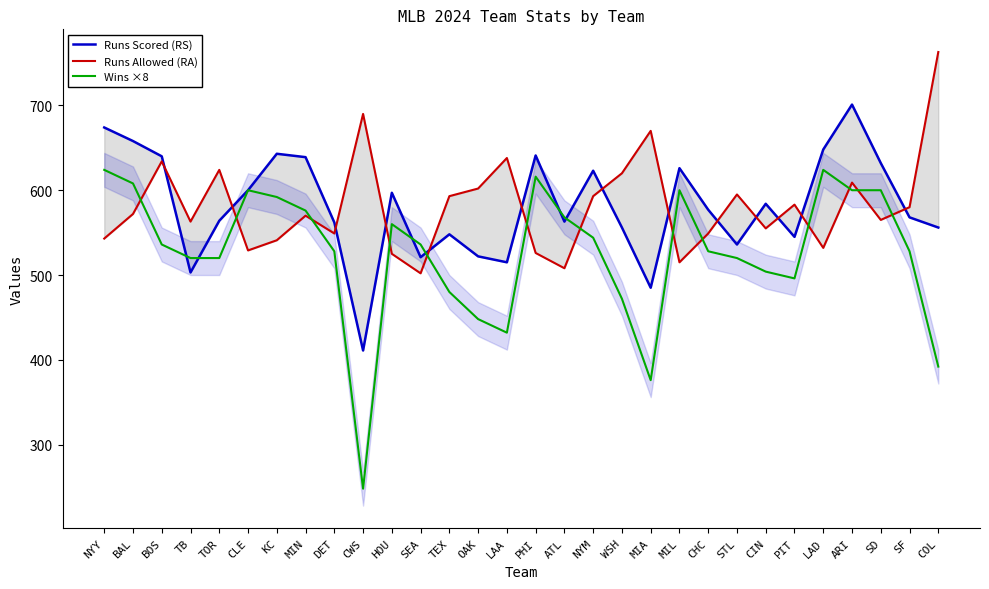

Which series has the largest range (max minus min)?

Wins ×8